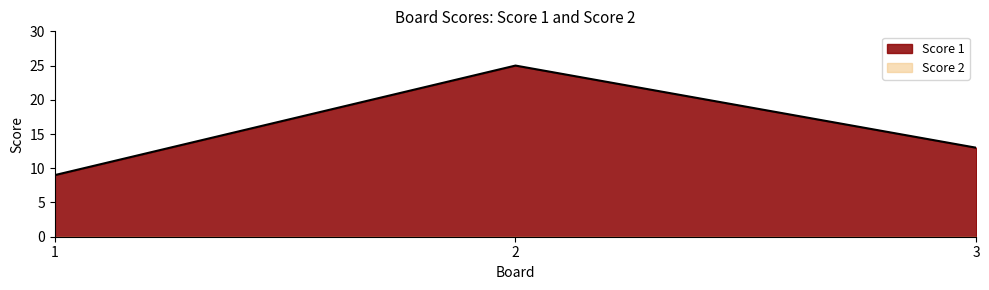

The chart shows a value of 25 at 2. True or false?

True